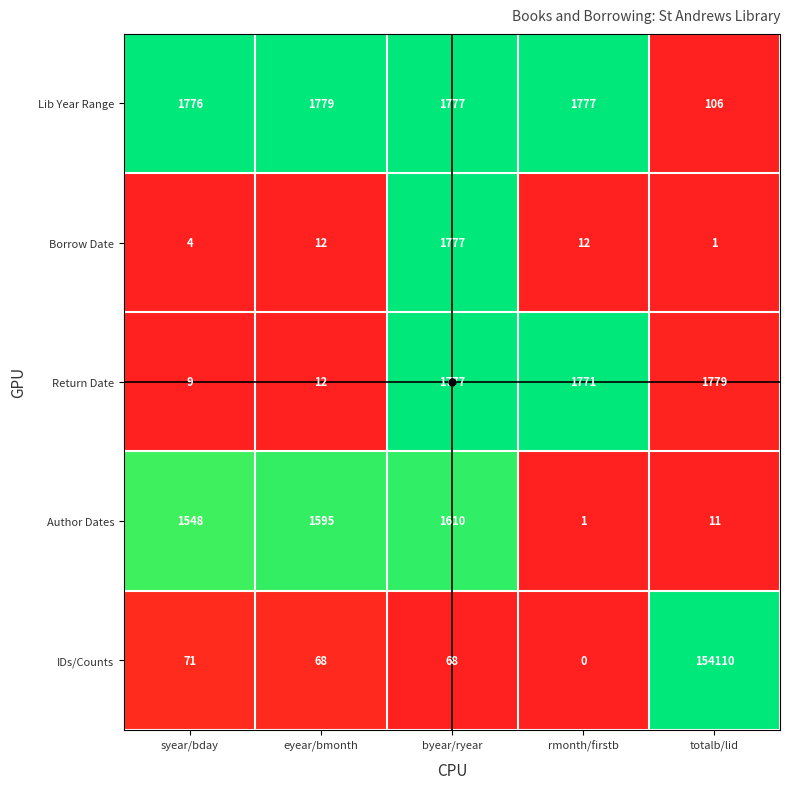

Which label corresponds to the largest value in the chart?

totalb/lid